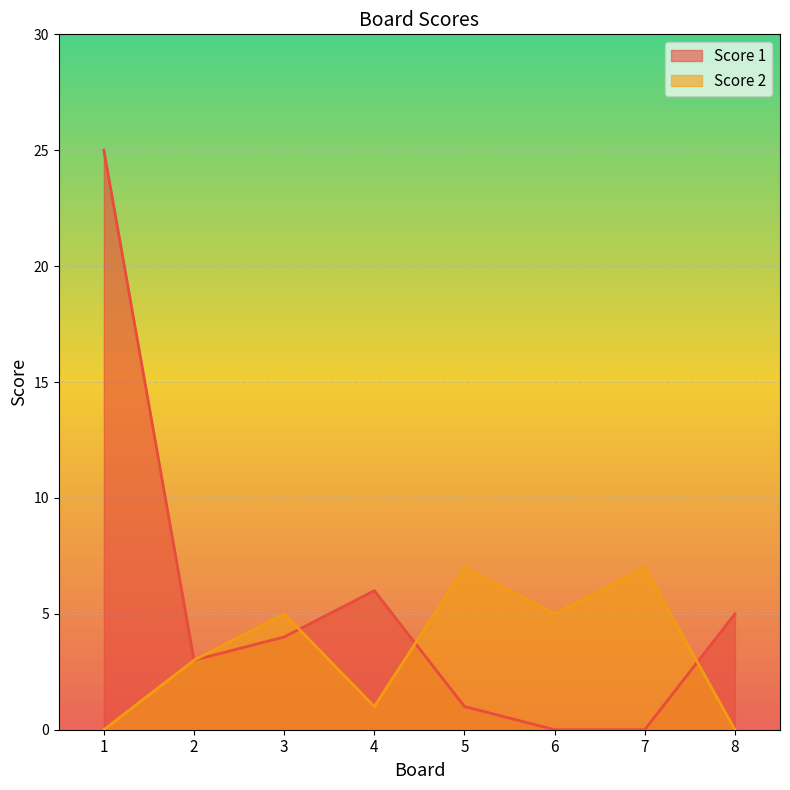

Which has a higher value, 3 or 7?

3